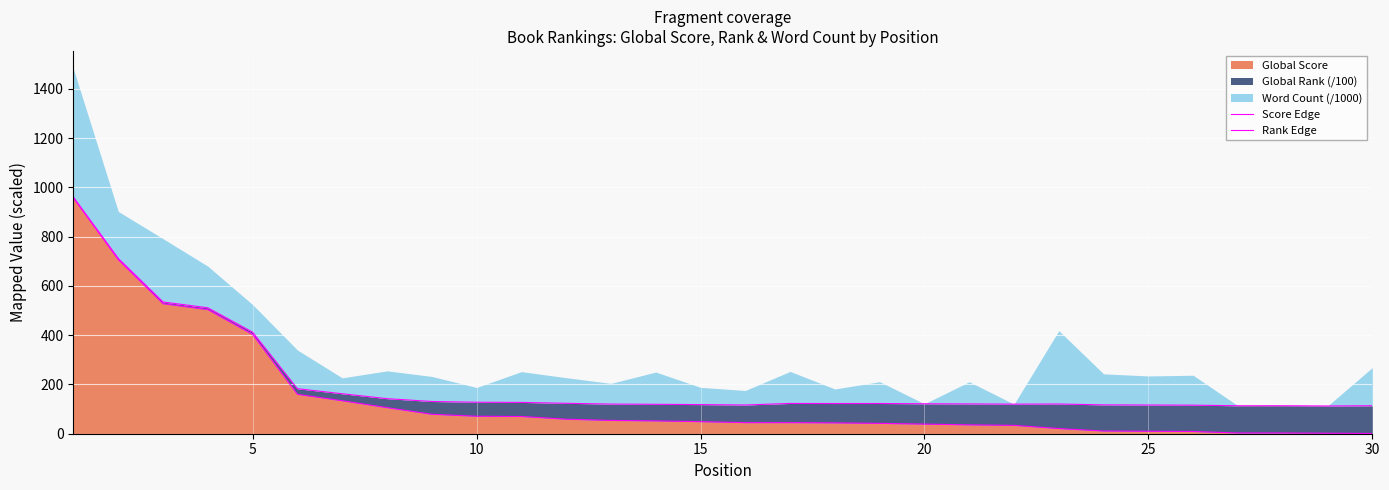

Reading left to right, what are all the values shown in this chart?

Score Edge: 957.0	707.0	528.0	504.0	403.0	160.0	134.0	106.0	79.0	71.0	70.0	59.0	54.0	52.0	49.0	45.0	45.0	44.0	42.0	39.0	36.0	34.0	21.0	11.0	10.0	9.0	3.0	3.0	2.0	1.0
Rank Edge: 960.4	712.0	534.9	511.4	412.3	182.8	162.3	142.4	130.9	127.8	127.2	123.5	120.4	119.4	118.3	116.6	123.0	122.7	122.7	121.6	121.0	120.1	120.6	117.2	116.6	116.0	113.5	113.6	112.7	113.5